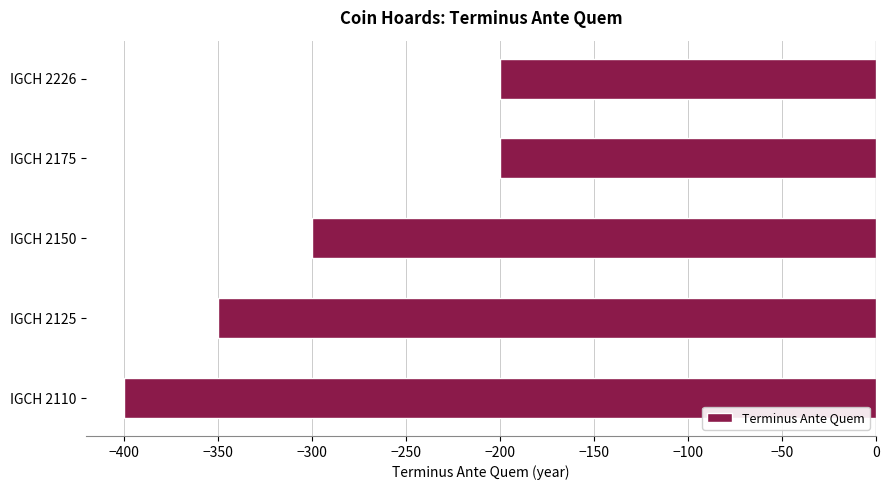

How many values are between -350 and -200?

4